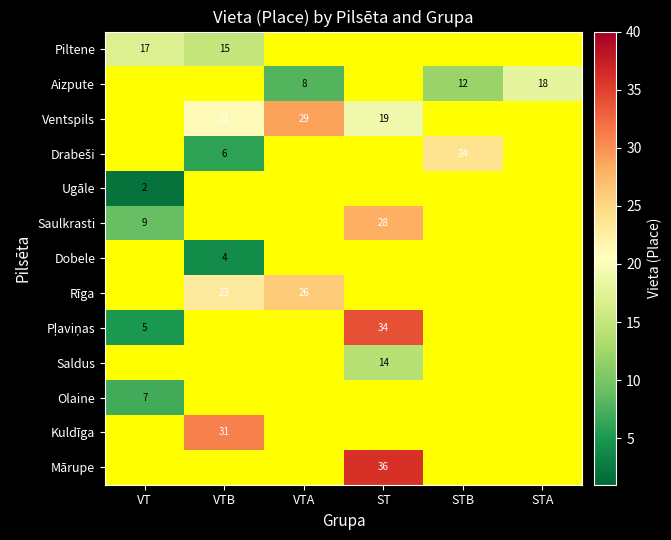

Is the value of Ugāle at VT greater than the value of Piltene at VTB?

No